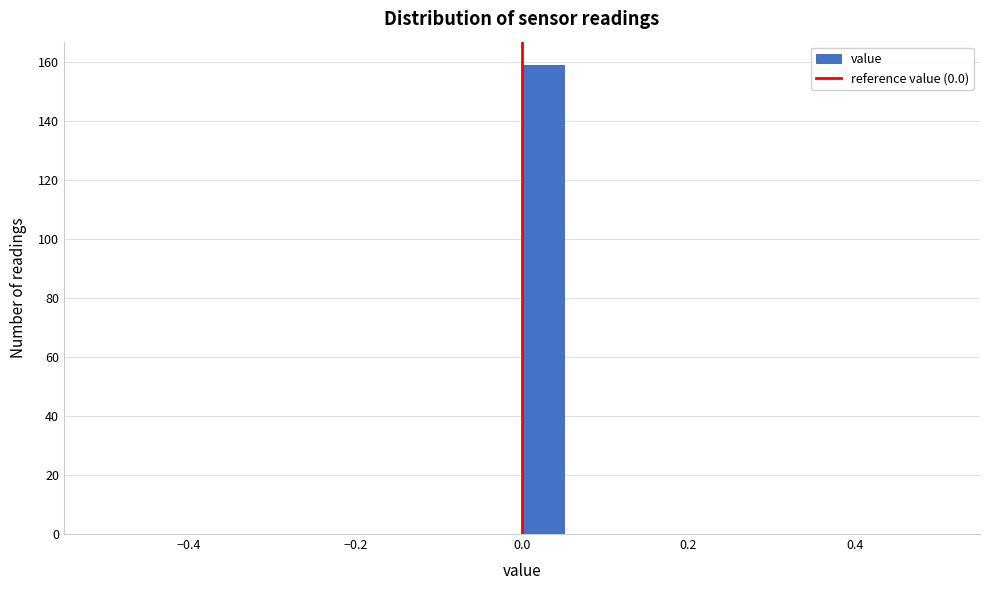

Around what value on the x-axis is the tallest bar? Give the approximate position of its centre, as read against the axis.

0.02